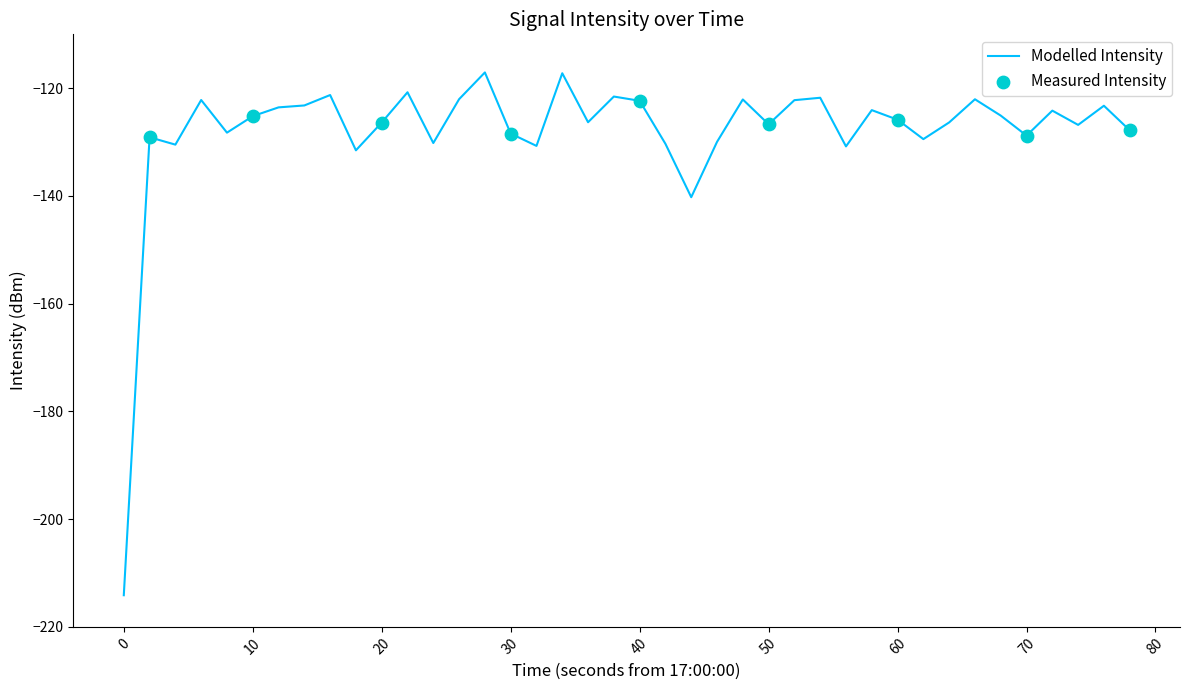

What is the maximum value shown in the chart?

-117.1